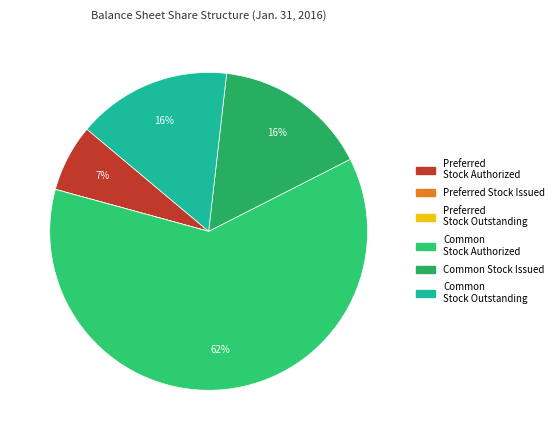

How many slices are in this pie chart?

6